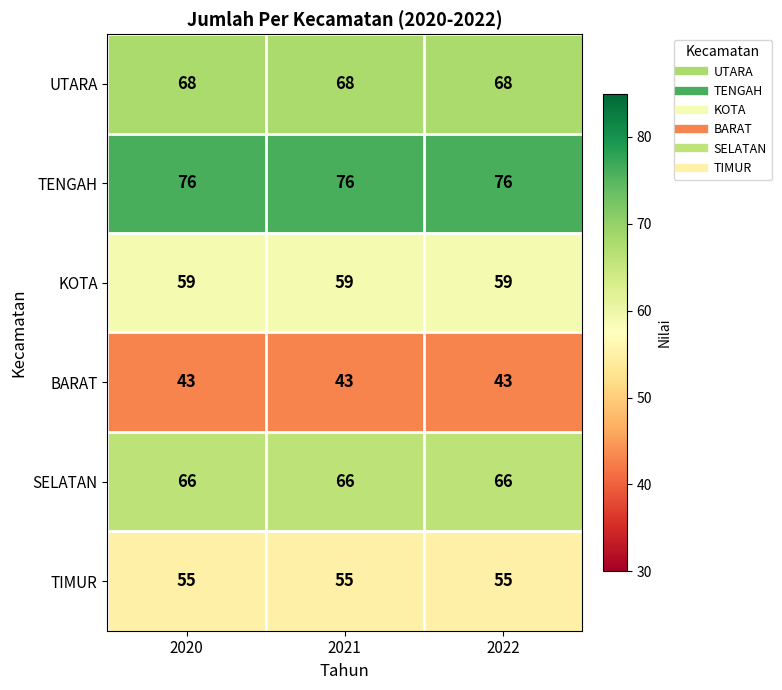

What is the total value across all series at 2020?

367